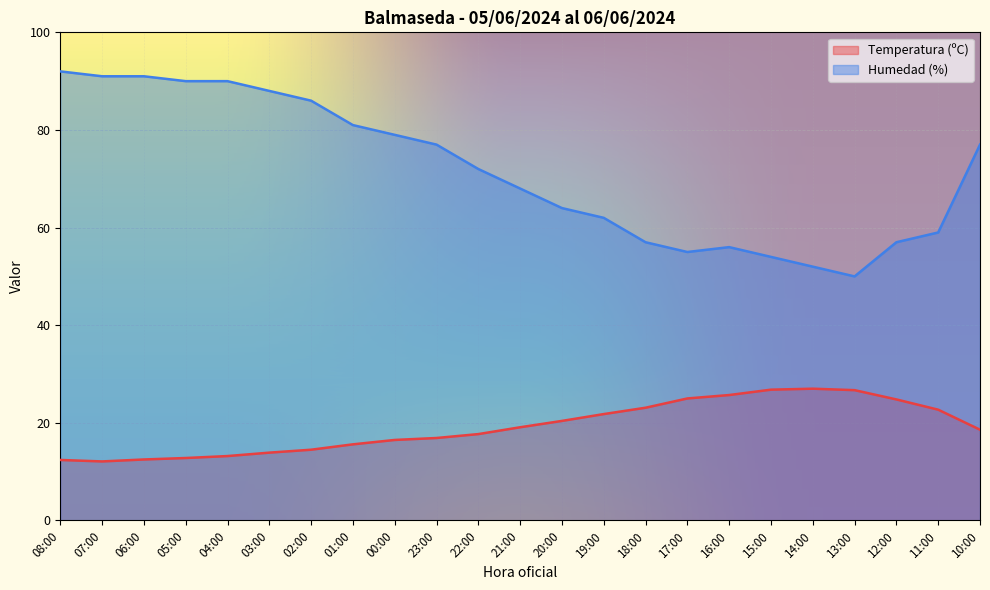

The value of Temperatura (ºC) at 11:00 is 30.0. True or false?

False